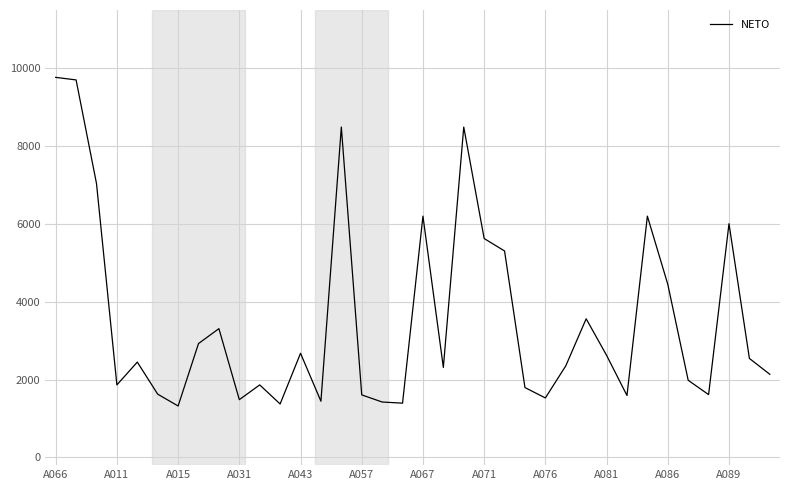

What is the difference between the maximum and minimum values?

8447.4